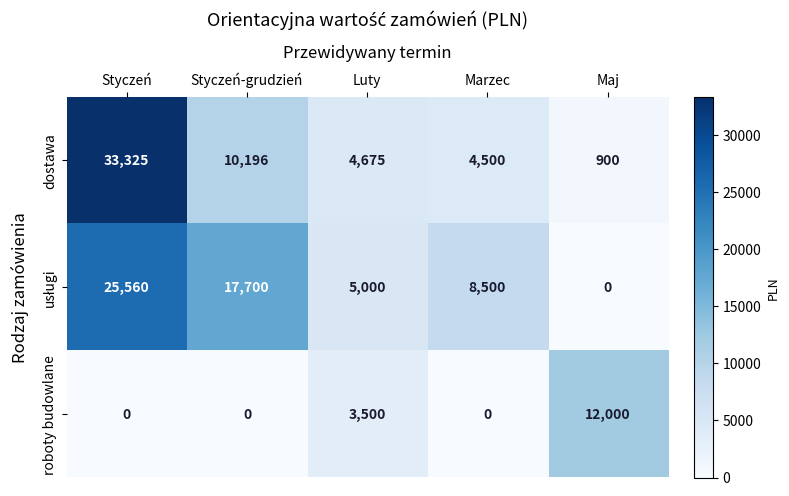

The roboty budowlane series shows 20087 at Maj. True or false?

False